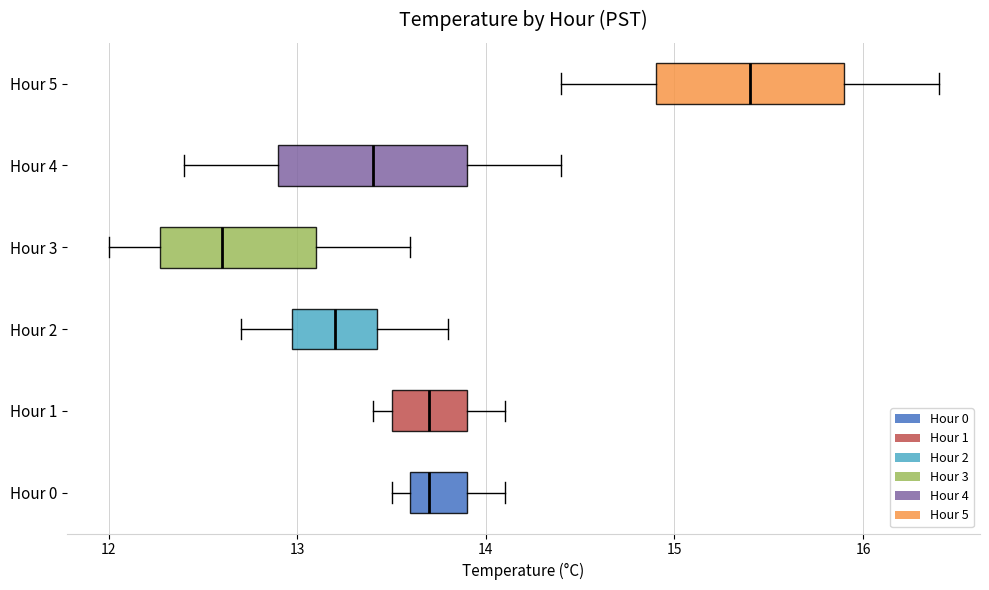

Reading bottom to top, read every box against the x-axis: the position of its median line, the range the box covers, and the ends of its whiskers. The values are not printed on the chart, so give them approximately, as read against the axis.

Hour 0: median 13.7, box 13.6 to 13.9, whiskers 13.5 to 14.1
Hour 1: median 13.7, box 13.5 to 13.9, whiskers 13.4 to 14.1
Hour 2: median 13.2, box 13.0 to 13.4, whiskers 12.7 to 13.8
Hour 3: median 12.6, box 12.3 to 13.1, whiskers 12.0 to 13.6
Hour 4: median 13.4, box 12.9 to 13.9, whiskers 12.4 to 14.4
Hour 5: median 15.4, box 14.9 to 15.9, whiskers 14.4 to 16.4